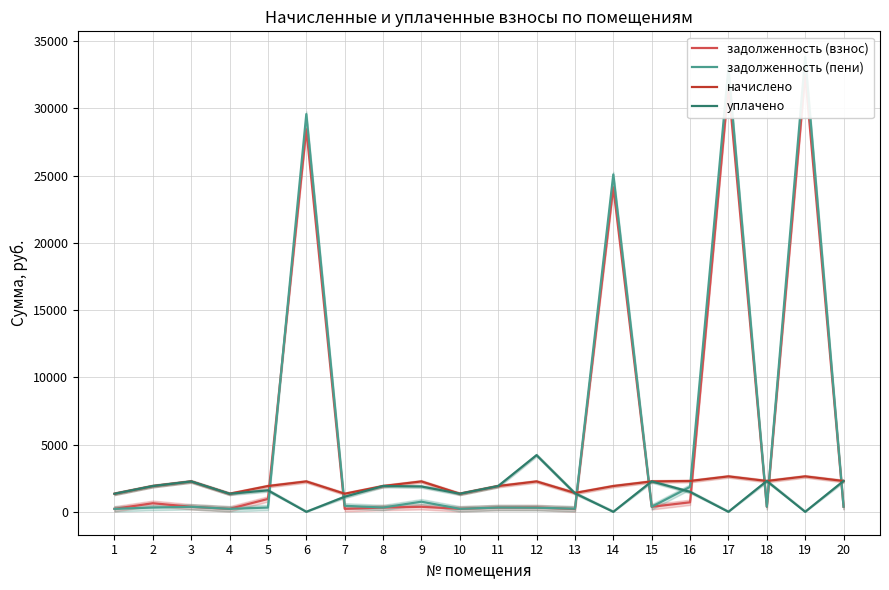

What is the minimum value for задолженность (пени)?

222.7